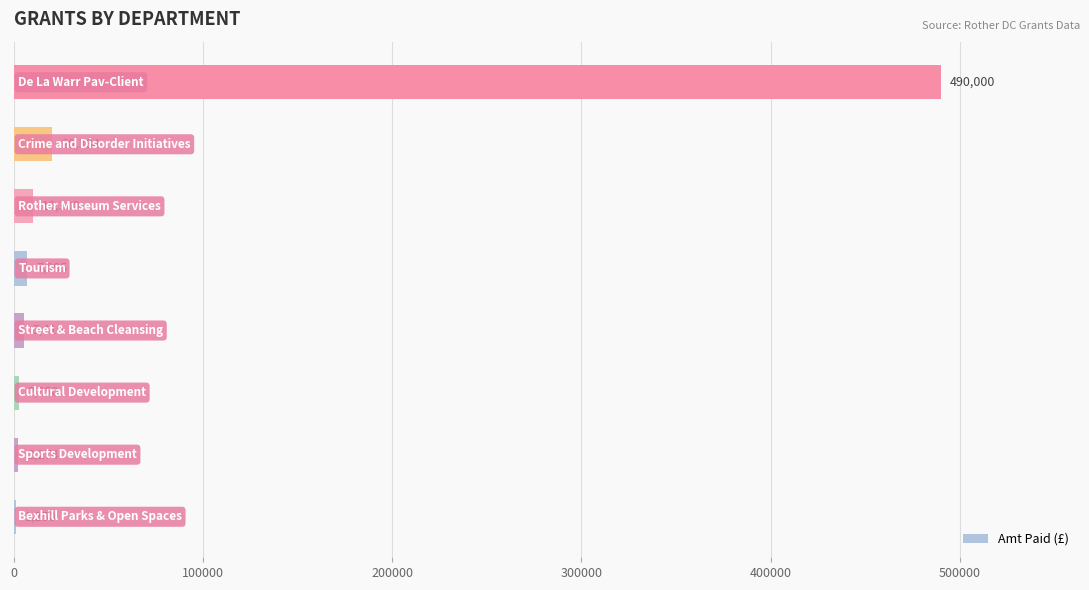

What is the maximum value shown in the chart?

490000.0